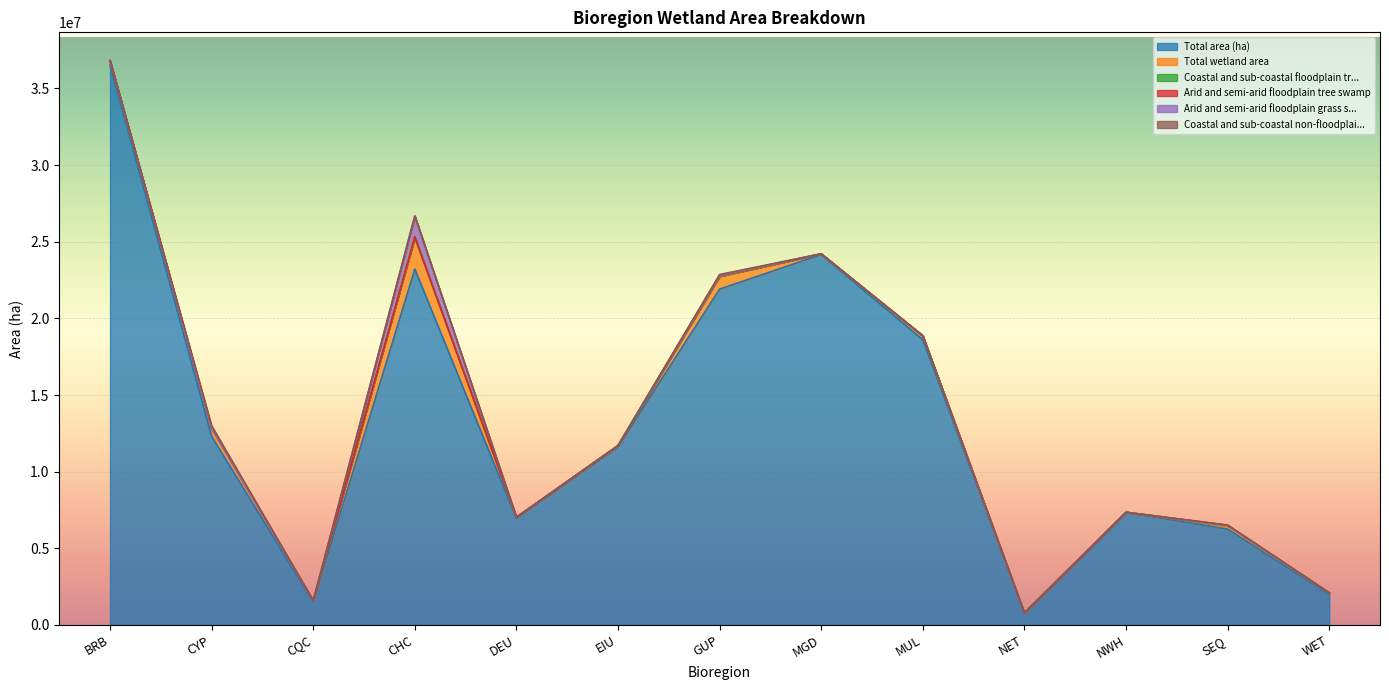

Rank the series at CHC from highest to lowest value.

Total area (ha), Total wetland area, Arid and semi-arid floodplain grass swamp, Arid and semi-arid floodplain tree swamp, Coastal and sub-coastal floodplain tree swamp, Coastal and sub-coastal non-floodplain tree swamp